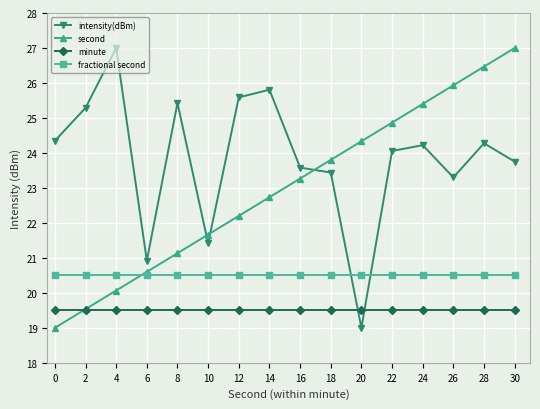

What is the value of the fractional second point at the 16th from the left?

20.5